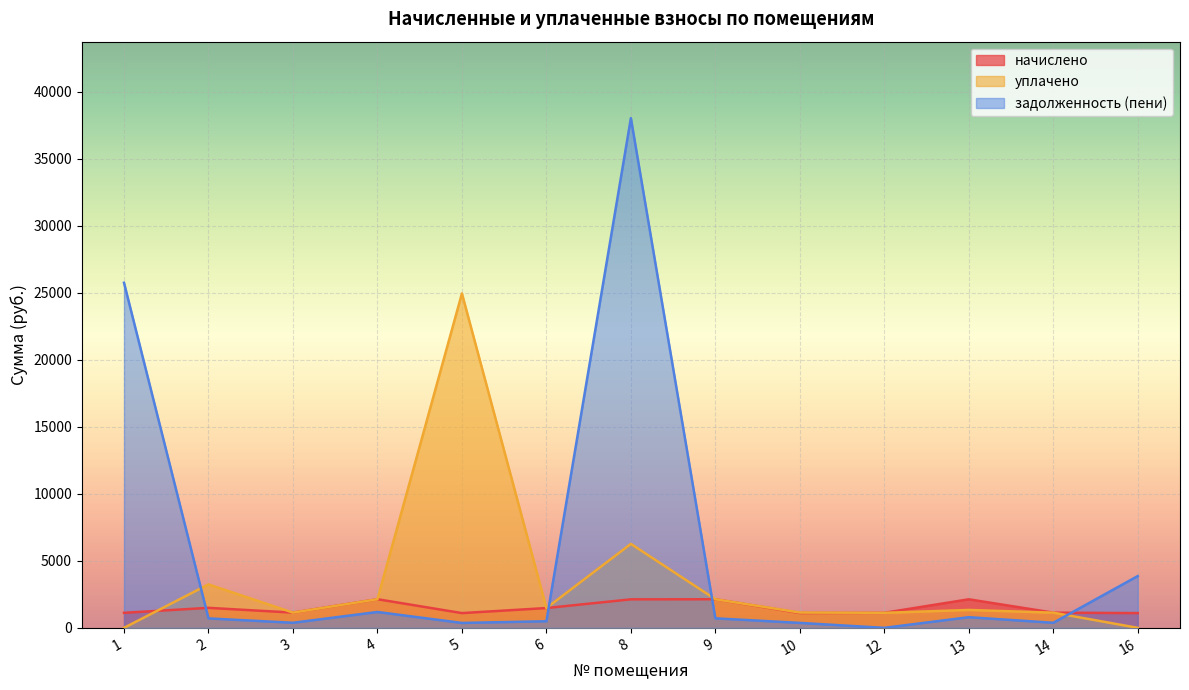

The задолженность (пени) series shows 18373.6 at 12. True or false?

False